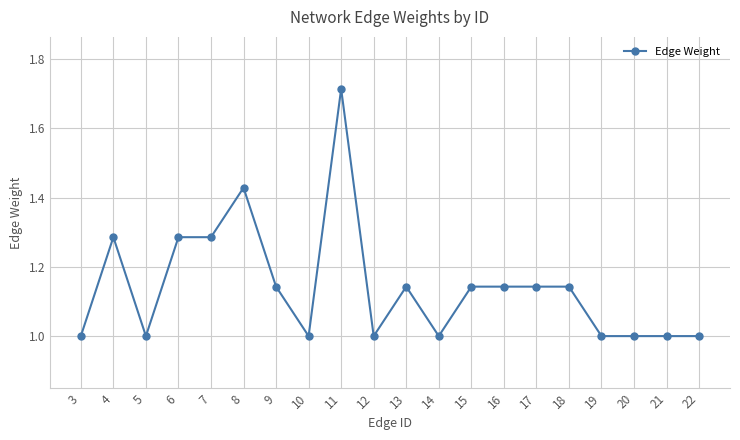

What is the smallest value displayed?

1.0